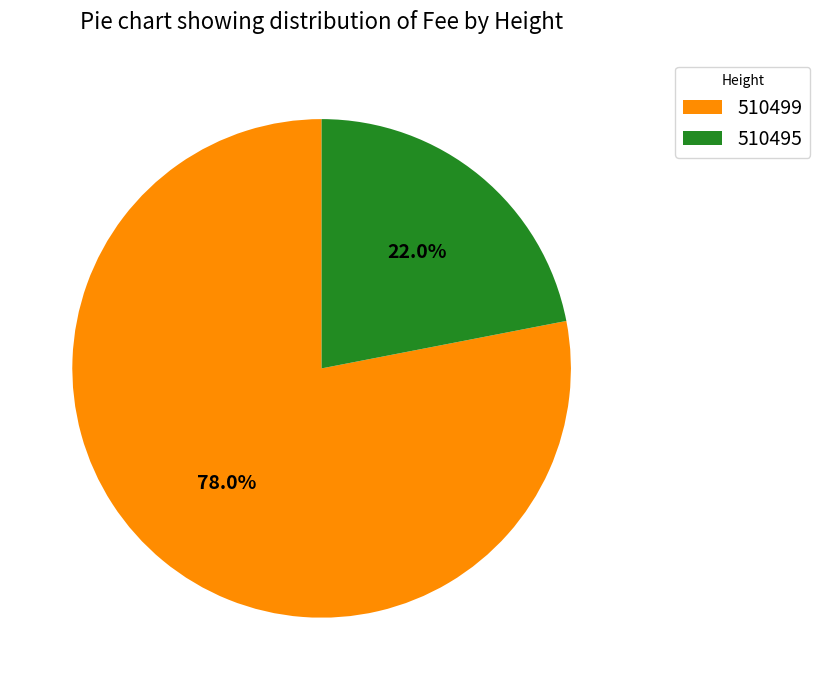

To the nearest percent, what is the average slice percentage?

50%